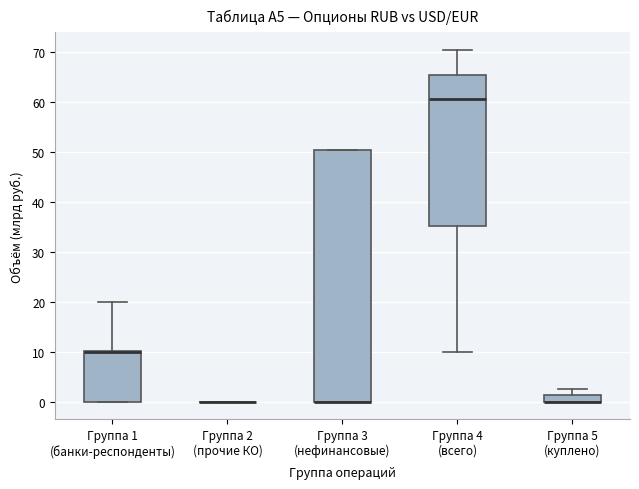

Comparing the boxes themselves (not the whiskers), which one is the tallest?

Группа 3 (нефинансовые)